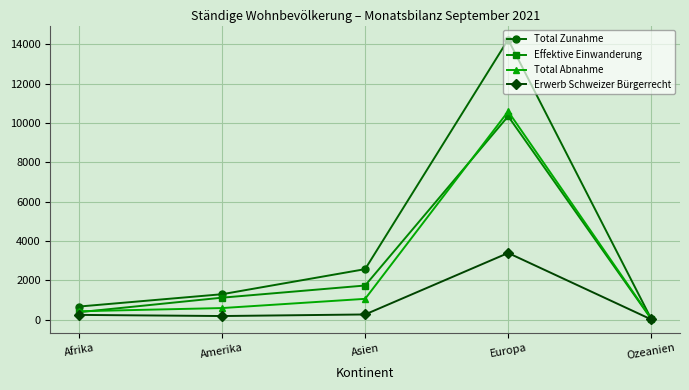

Where is Total Zunahme nearest to the value 7142?

Asien